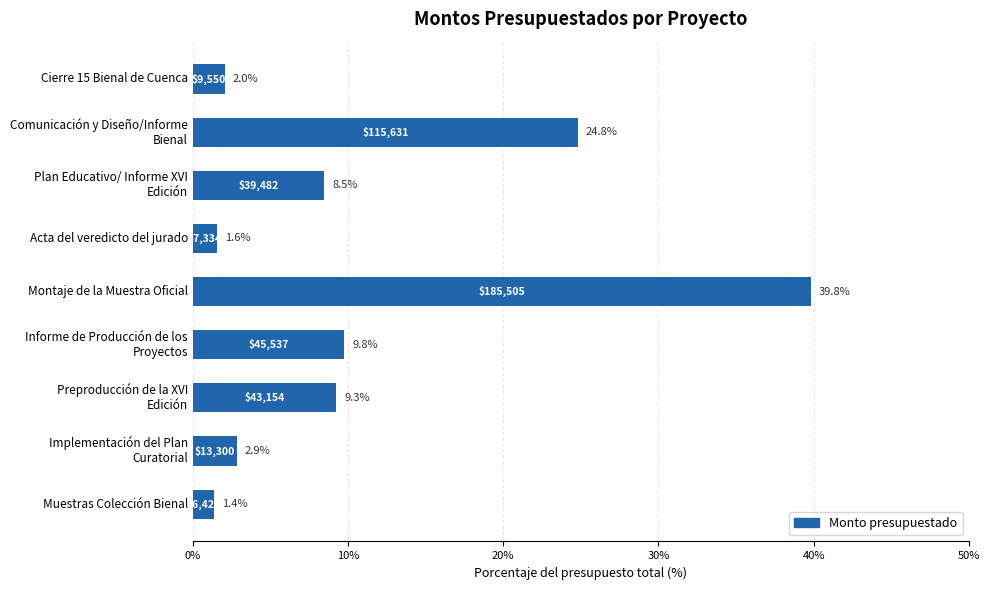

What value does the data have at Montaje de la Muestra Oficial?

39.8